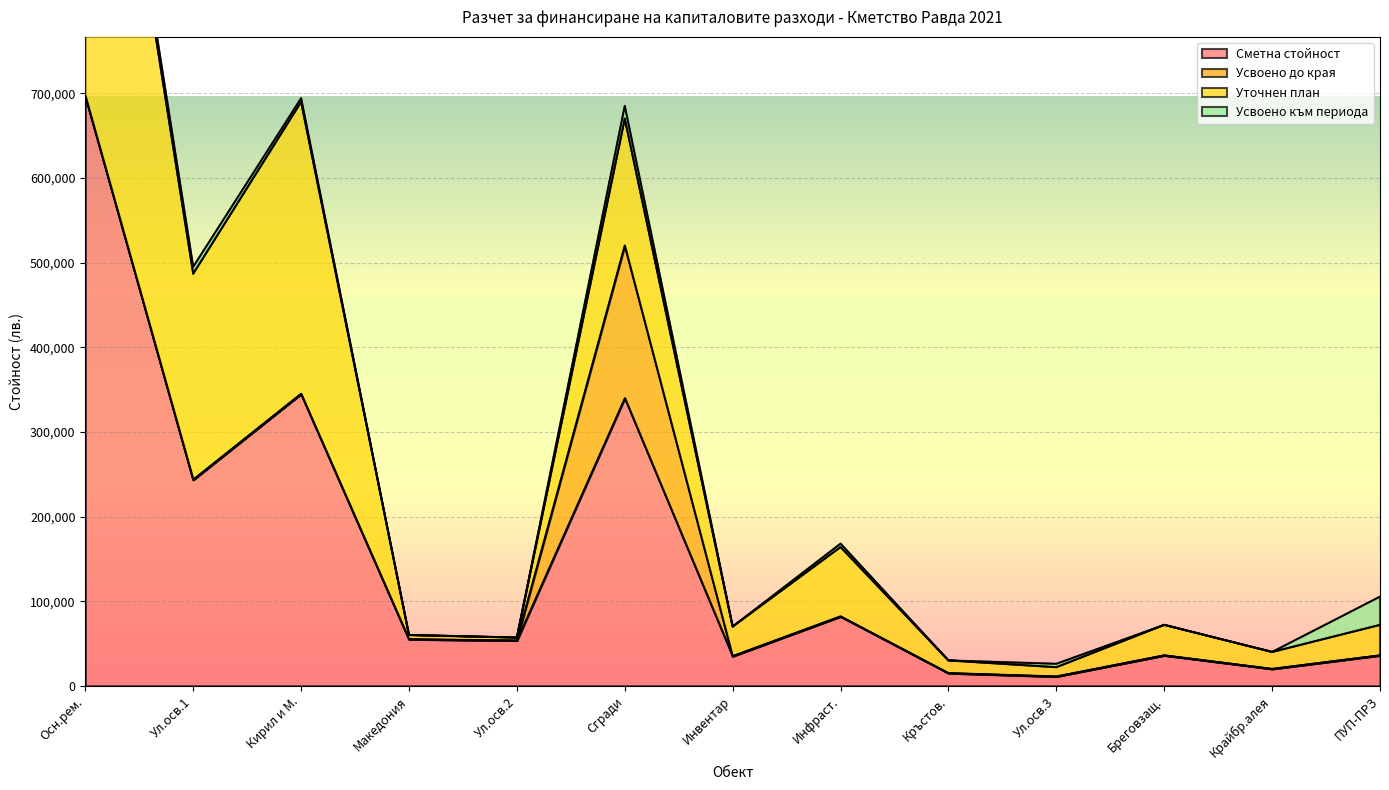

At which label does Сметна стойност reach its peak?

Осн.рем.